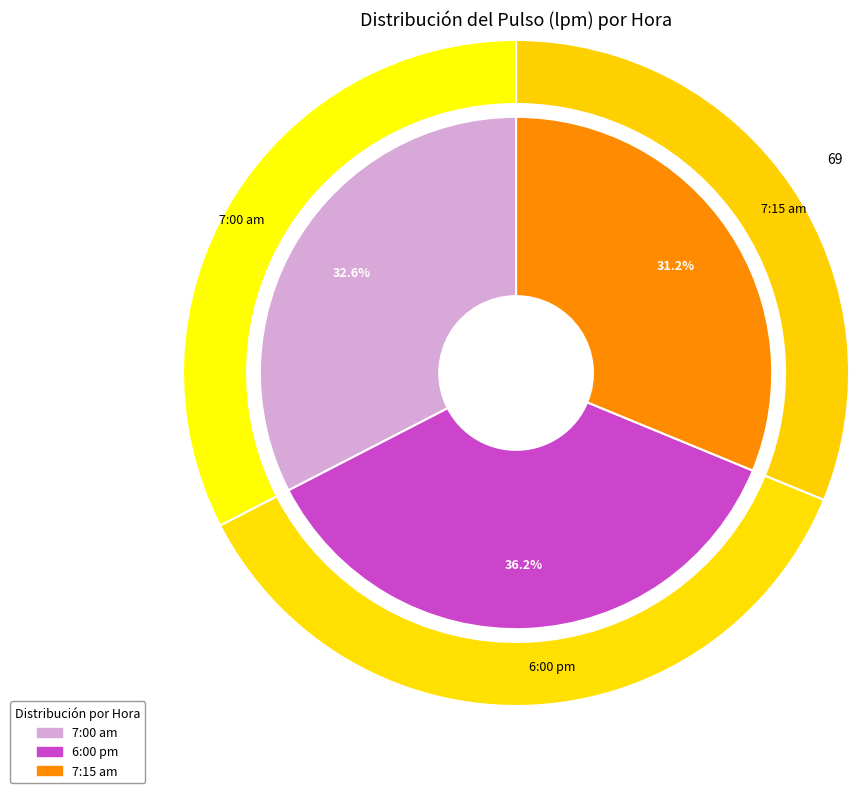

What is the largest slice in the pie chart?

6:00 pm